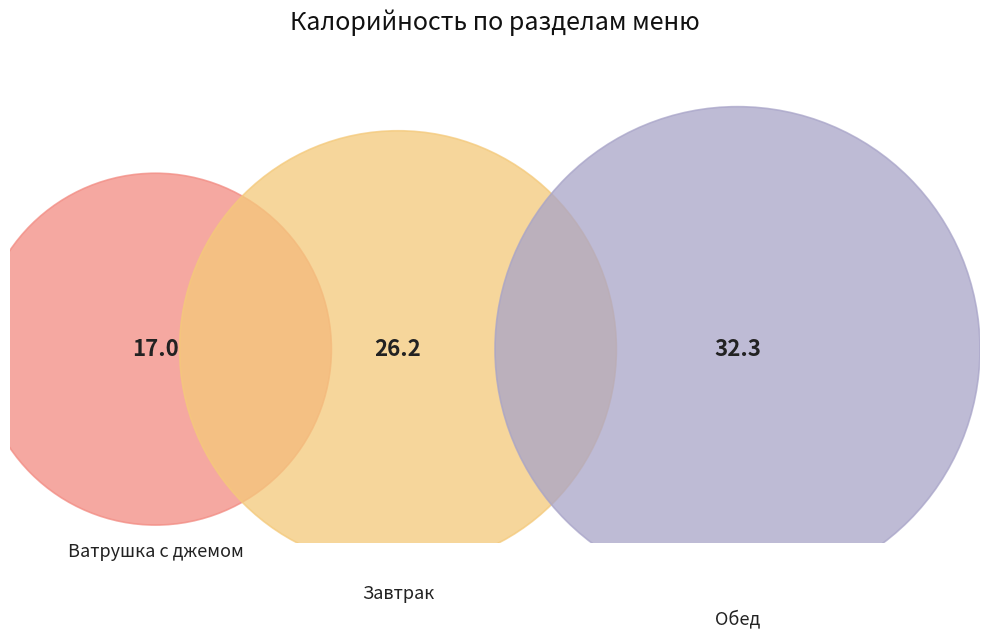

To the nearest percent, what is the difference between the Обед and Ватрушка с джемом slice percentages?

20%